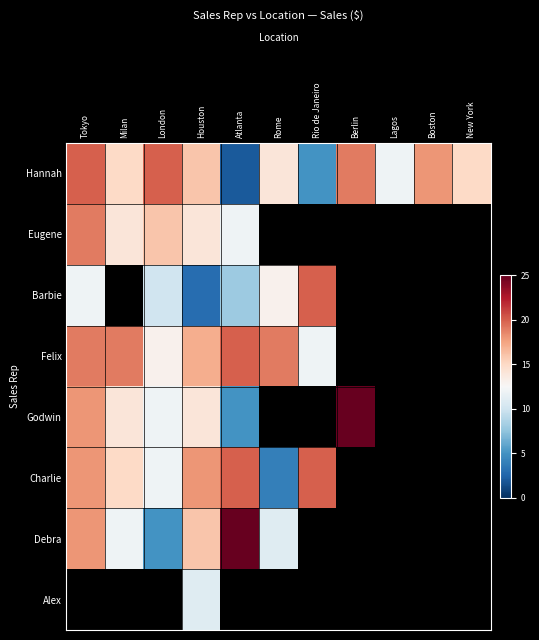

Which series has the largest total across all categories?

Hannah